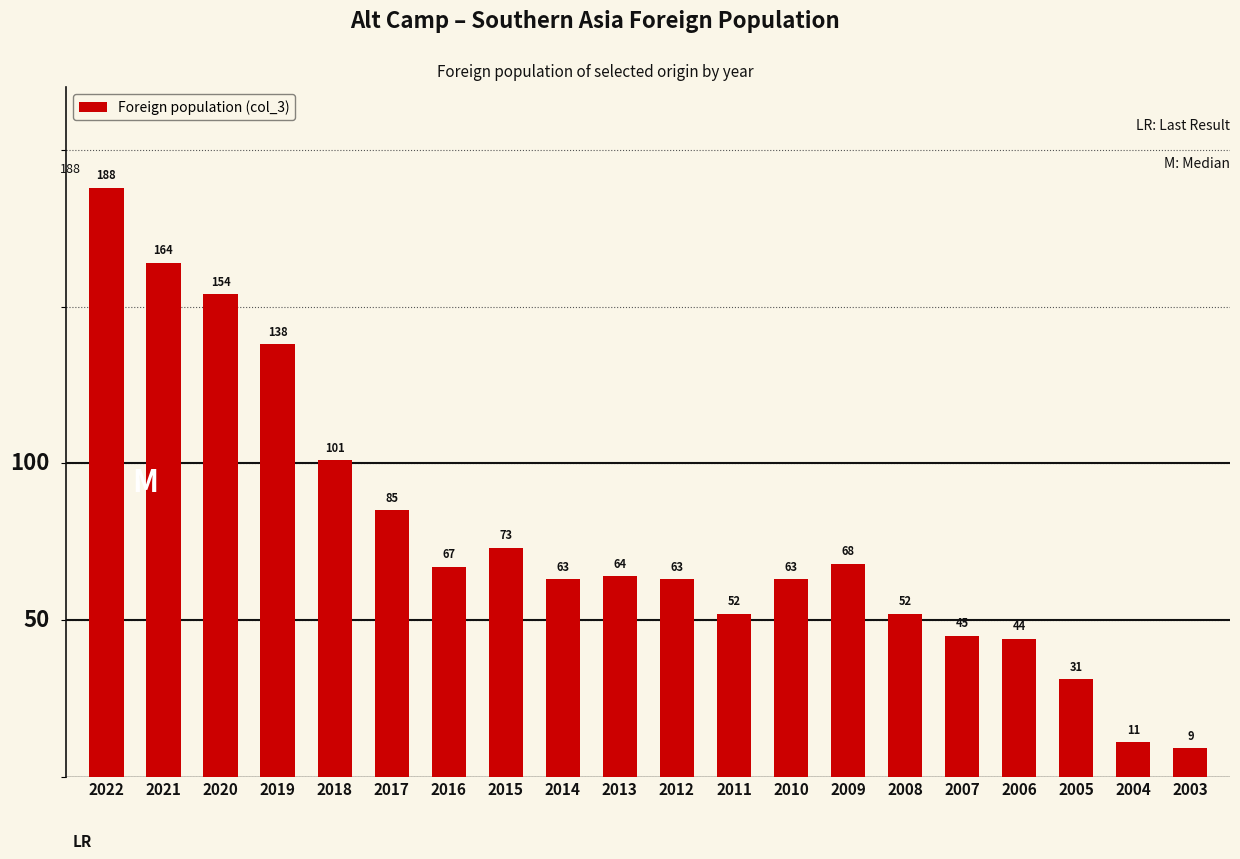

What is the smallest value displayed?

9